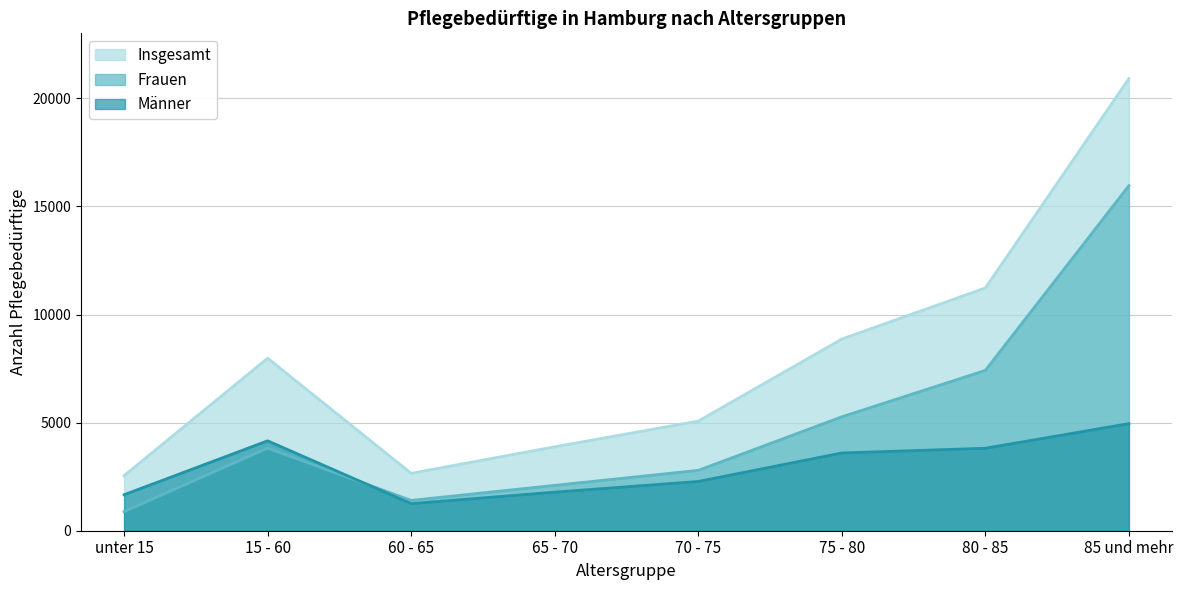

Between 65 - 70 and 80 - 85, which is larger?

80 - 85